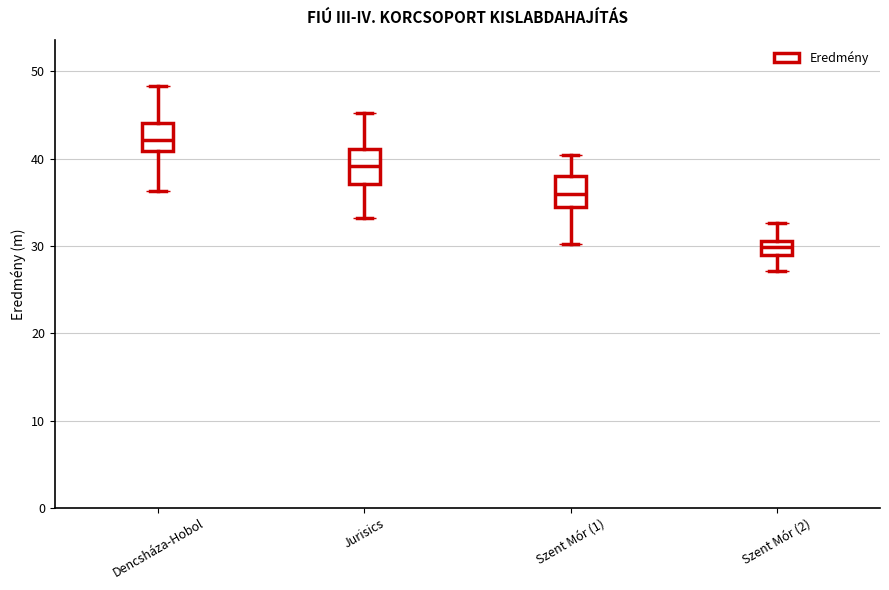

Which box's median line is the highest?

Dencsháza-Hobol